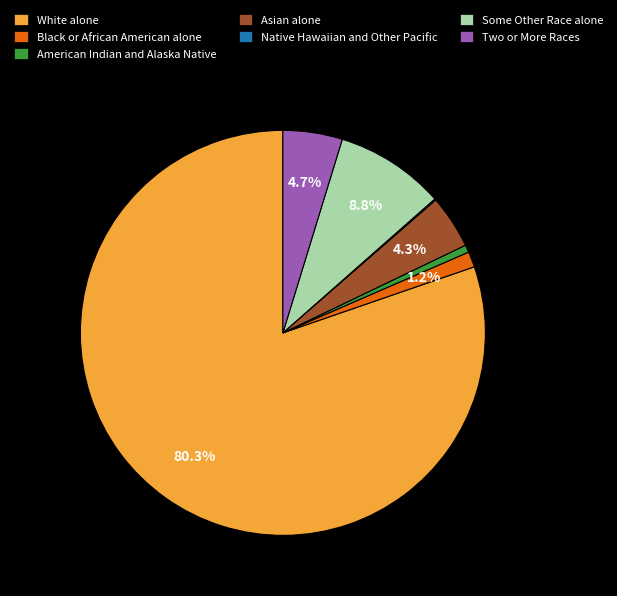

Between American Indian and Alaska Native and Black or African American alone, which is larger?

Black or African American alone